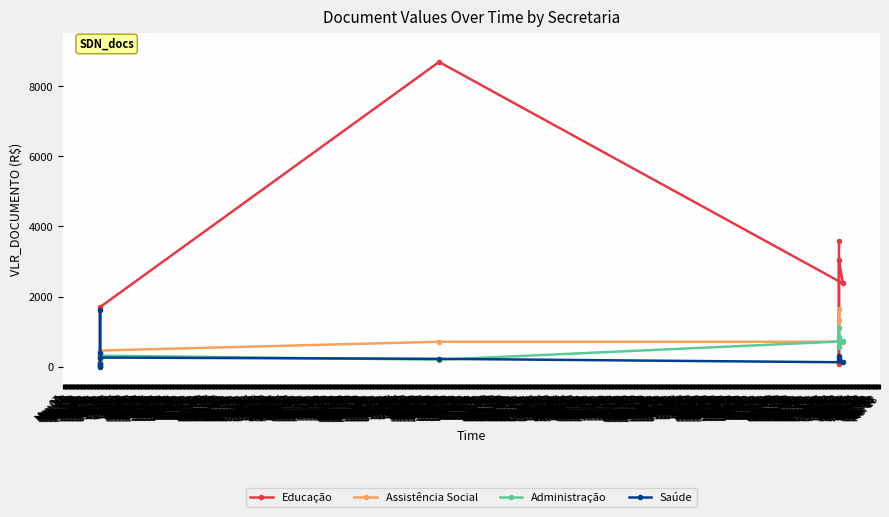

How many times do Saúde and Administração cross each other?

4